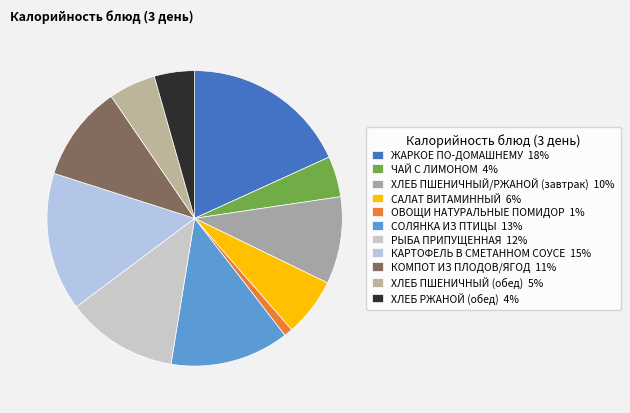

What is the largest slice in the pie chart?

ЖАРКОЕ ПО-ДОМАШНЕМУ